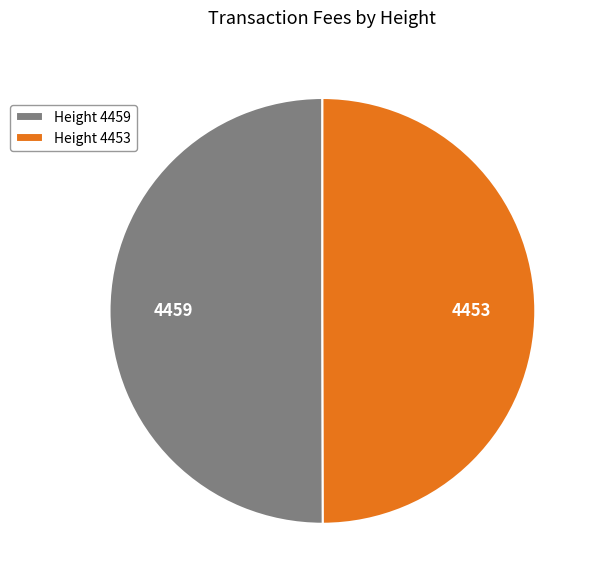

Approximately how many times larger is the value at Height 4459 compared to Height 4453?

1.0